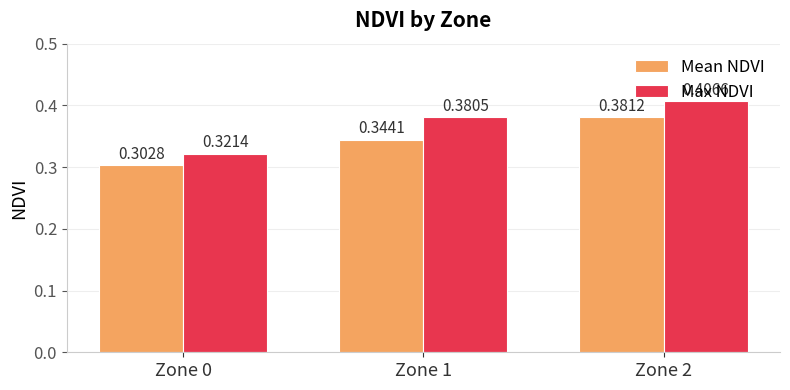

What is the sum of the Mean NDVI values at Zone 2 and Zone 0?

0.7